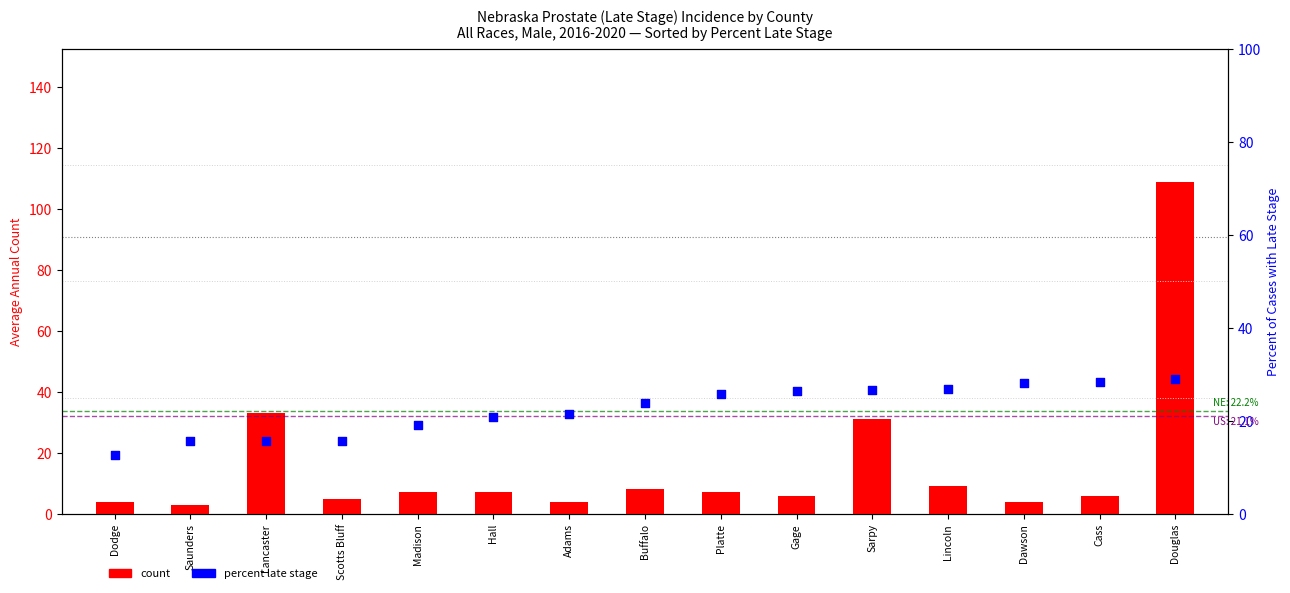

Which series contains the lowest Y value?

count